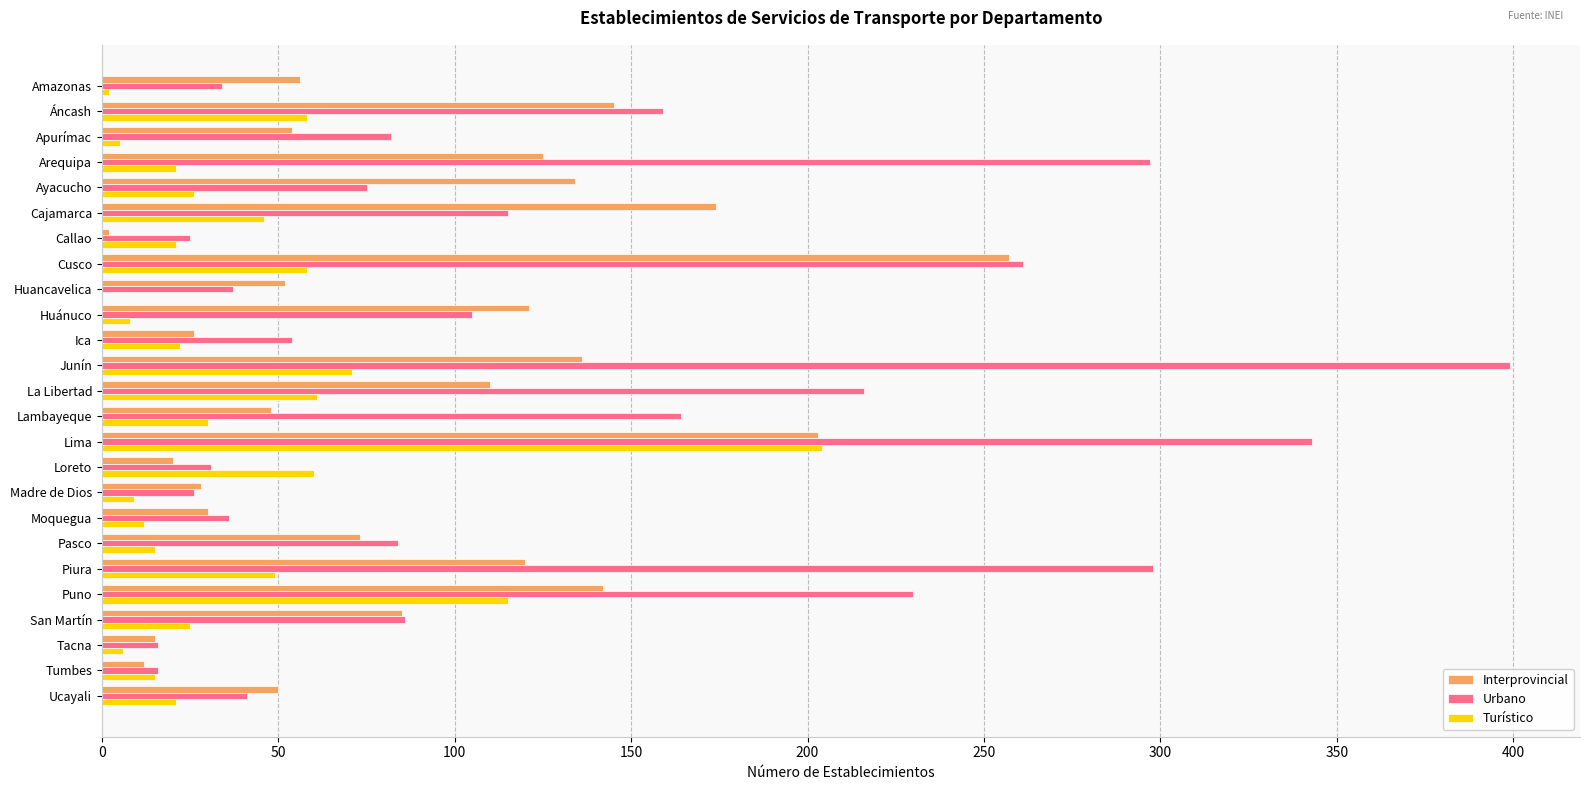

Between Junín and Lambayeque, which series saw the biggest shift?

Urbano